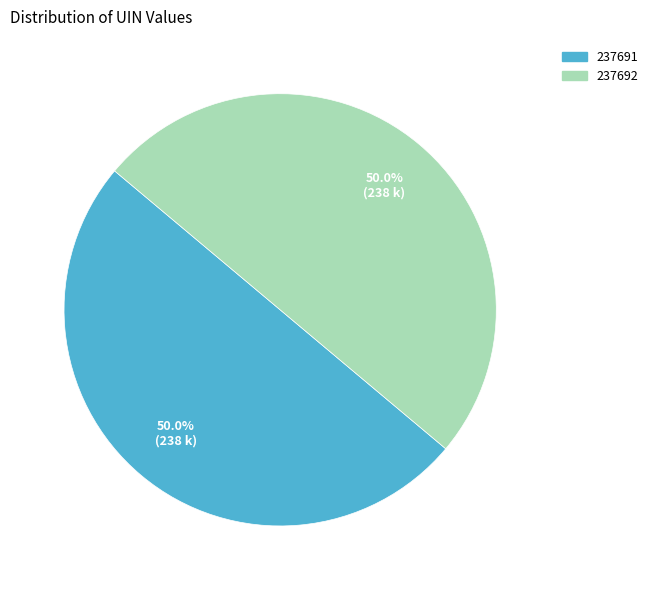

To the nearest percent, what percentage of the pie is 237691?

50%